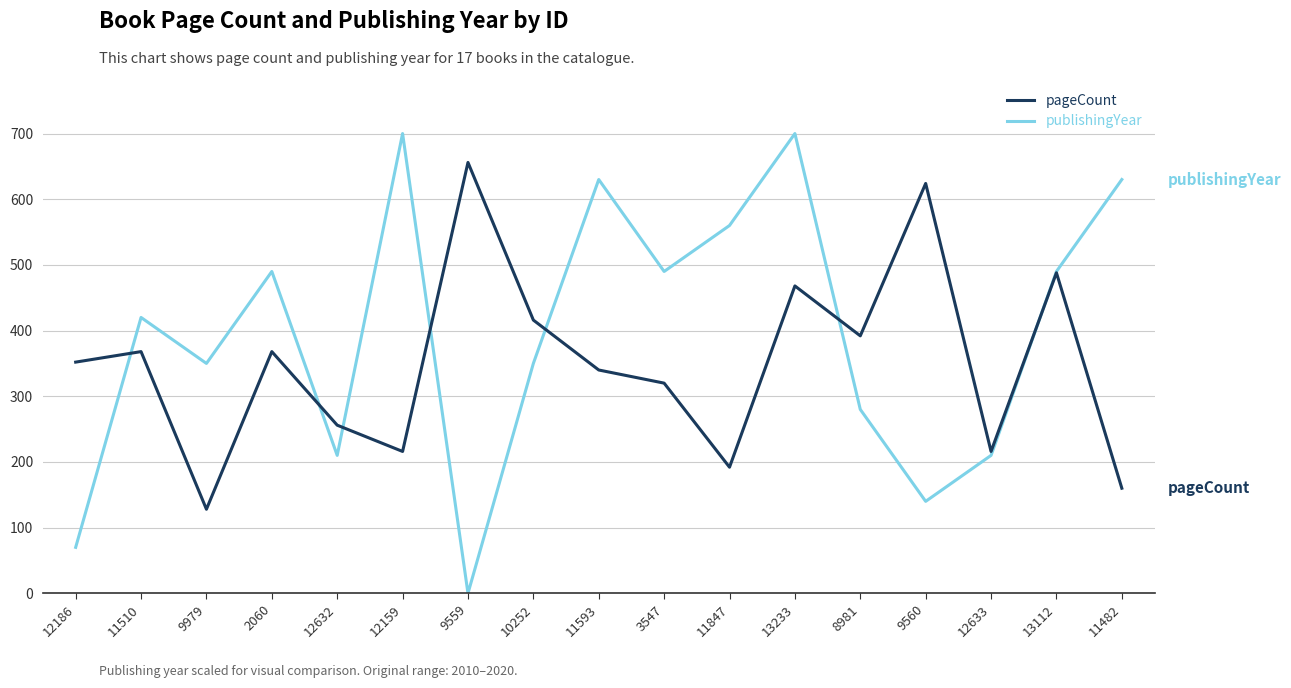

How many distinct data groups are displayed?

2